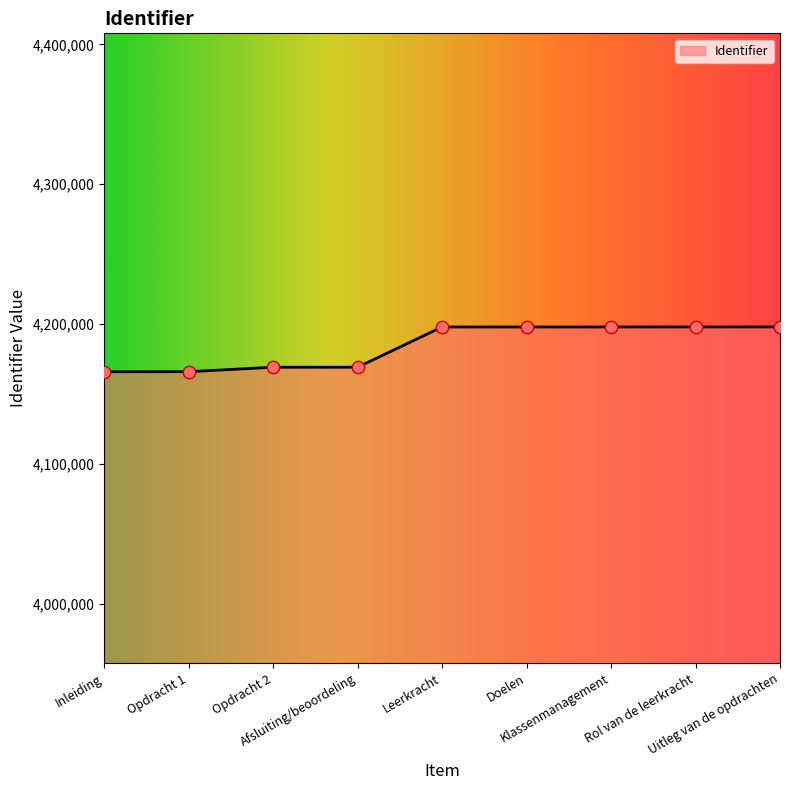

What is the change in value from Opdracht 2 to Leerkracht?

+28786